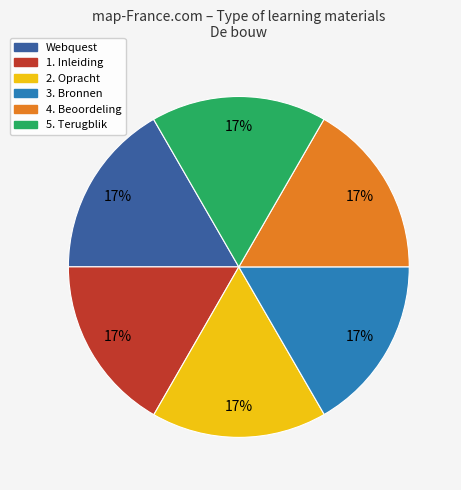

Count the number of slices in the pie.

6